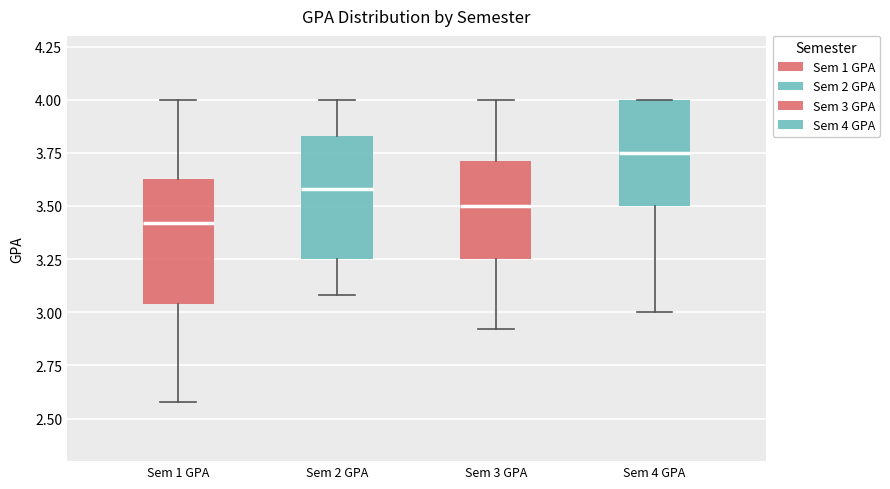

Reading left to right, transcribe this box plot: for each box, give where its median line is, the range the box spans, and where its two whiskers end, as read against the y-axis. The values are not printed on the chart, so give them approximately, as read against the axis.

Sem 1 GPA: median 3.40, box 3.05 to 3.65, whiskers 2.60 to 4.00
Sem 2 GPA: median 3.60, box 3.25 to 3.85, whiskers 3.10 to 4.00
Sem 3 GPA: median 3.50, box 3.25 to 3.70, whiskers 2.90 to 4.00
Sem 4 GPA: median 3.75, box 3.50 to 4.00, whiskers 3.00 to 4.00